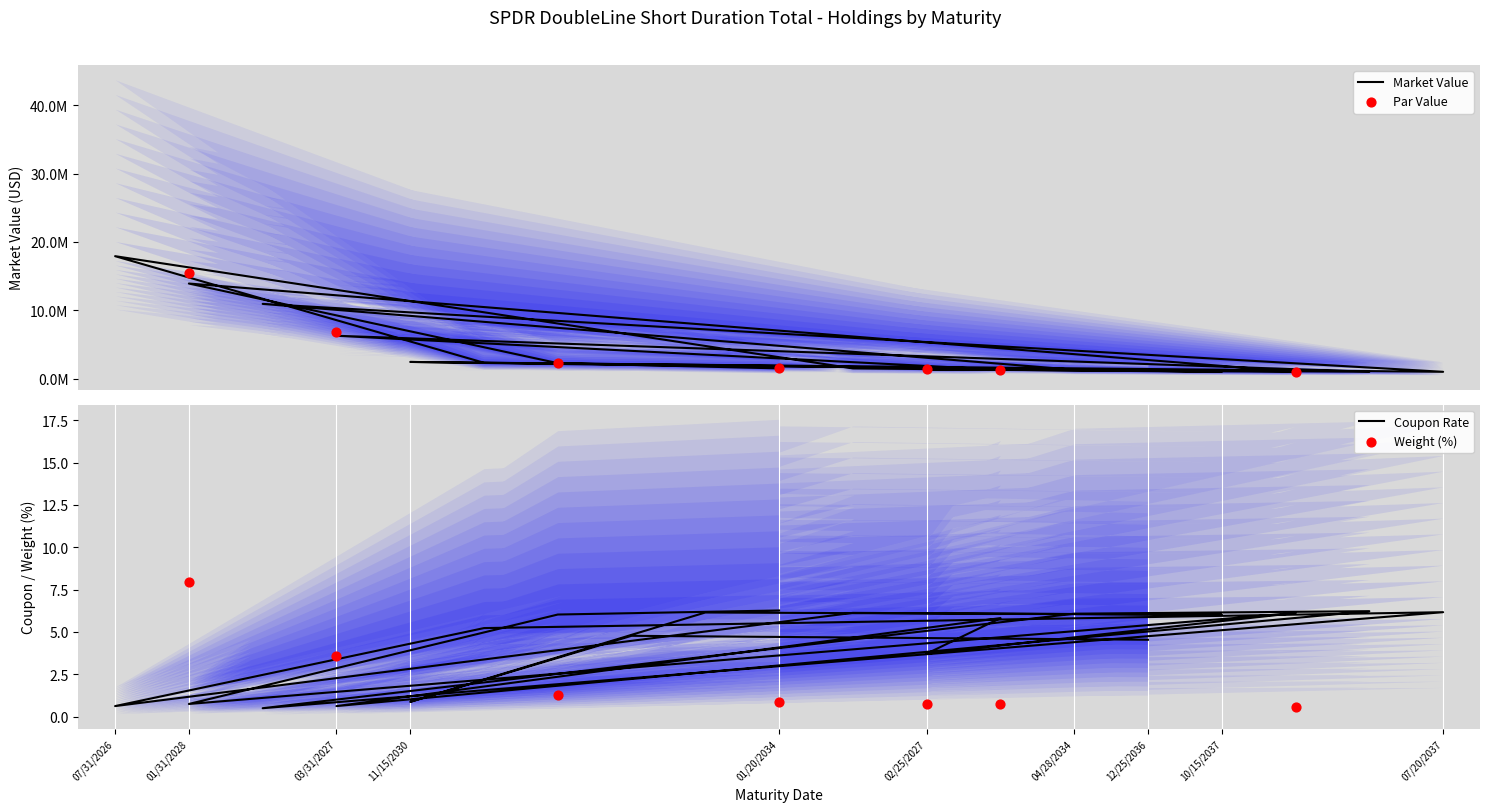

At how many categories does at least one series exceed 15261072?

2